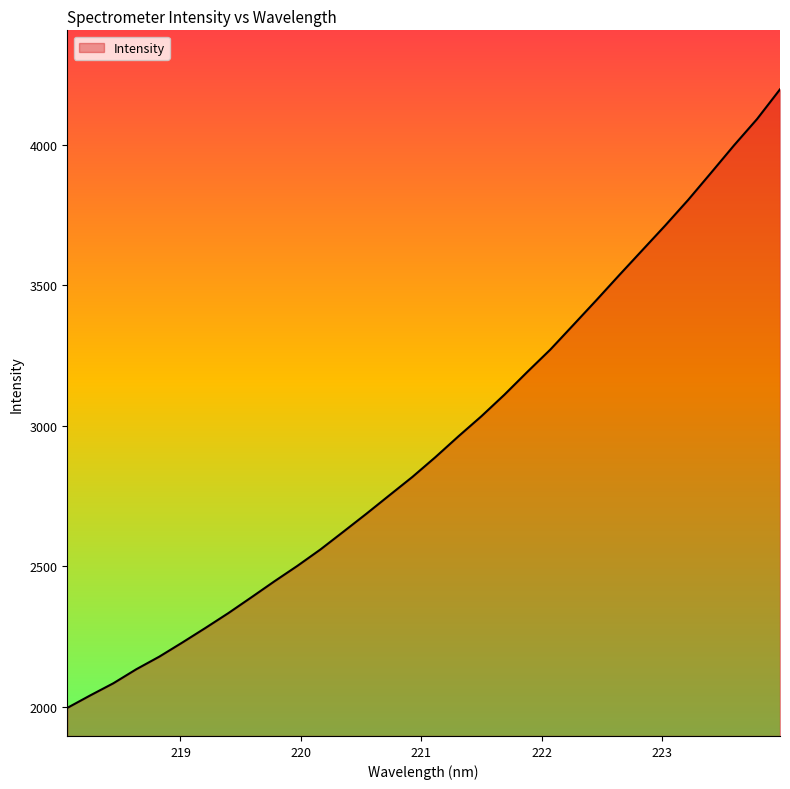

What is the difference between the maximum and minimum values?

2199.7